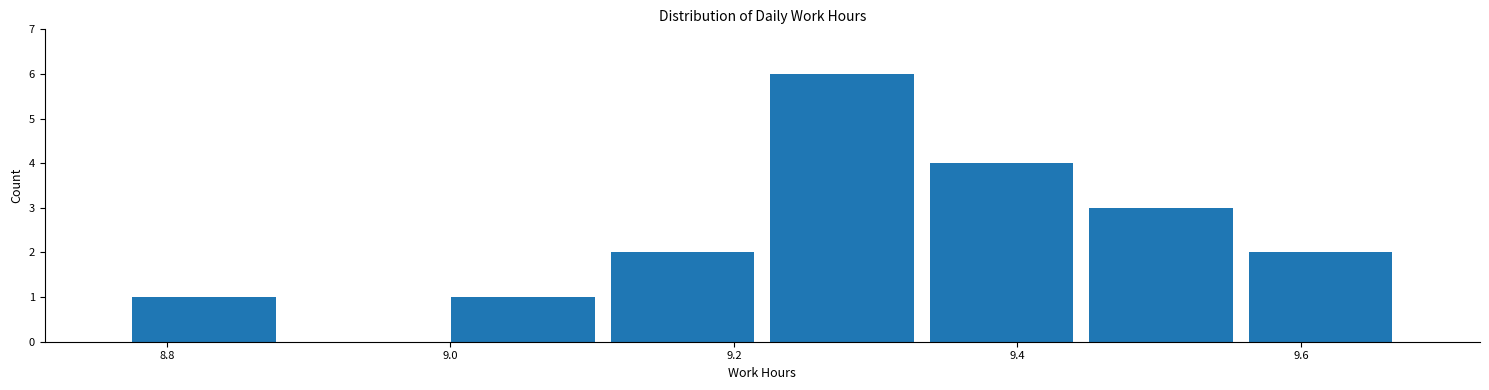

Reading left to right, list every bar in this chart as the range it spans on the x-axis followed by its height. Neither the bar edges nor the heights are printed on the chart, so give them approximately, as read against the axes.

8.78 to 8.88: 1
8.88 to 9.00: 0
9.00 to 9.10: 1
9.10 to 9.22: 2
9.22 to 9.34: 6
9.34 to 9.44: 4
9.44 to 9.56: 3
9.56 to 9.68: 2